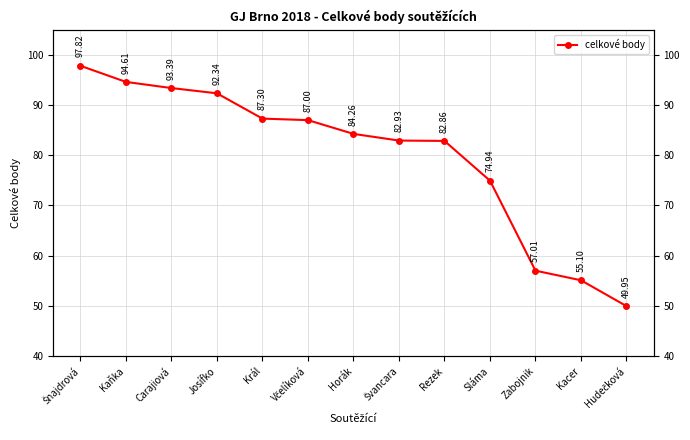

Rank the categories by value from lowest to highest.

Hudečková, Kacer, Zabojnik, Sláma, Rezek, Švancara, Horák, Včelíková, Král, Josífko, Carajiová, Kaňka, Šnajdrová